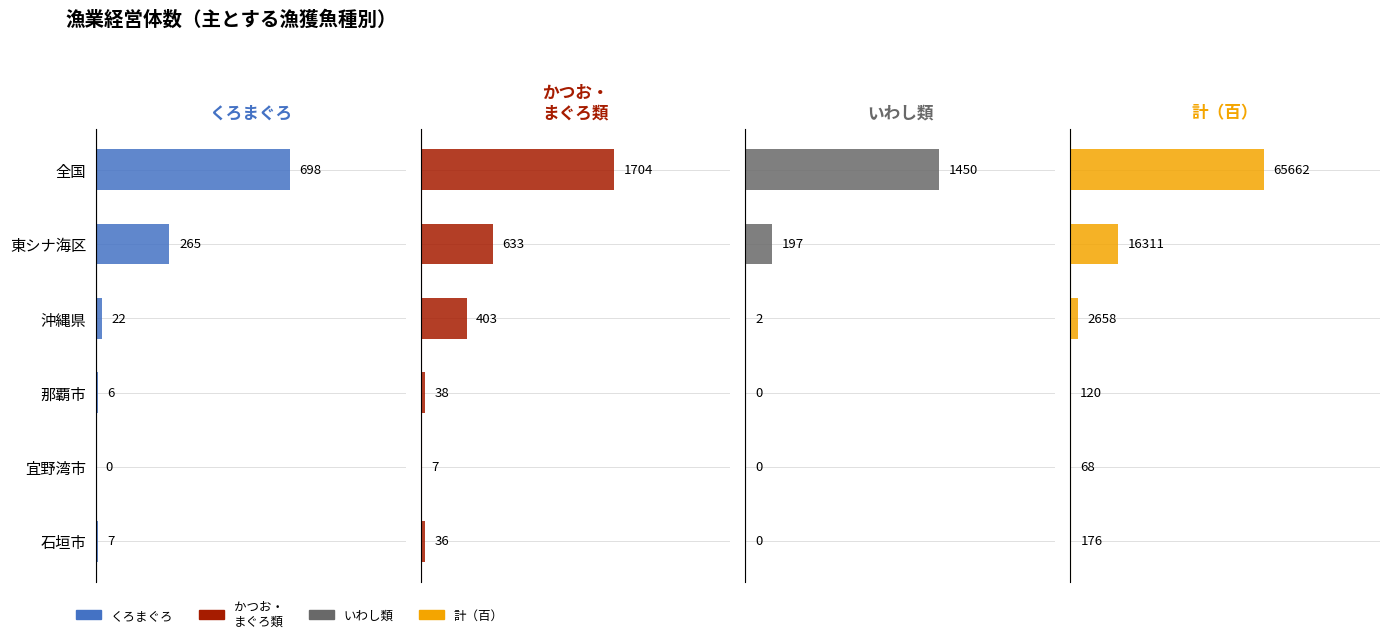

Is it true that かつお・まぐろ類 equals 10.7 at 石垣市?

False